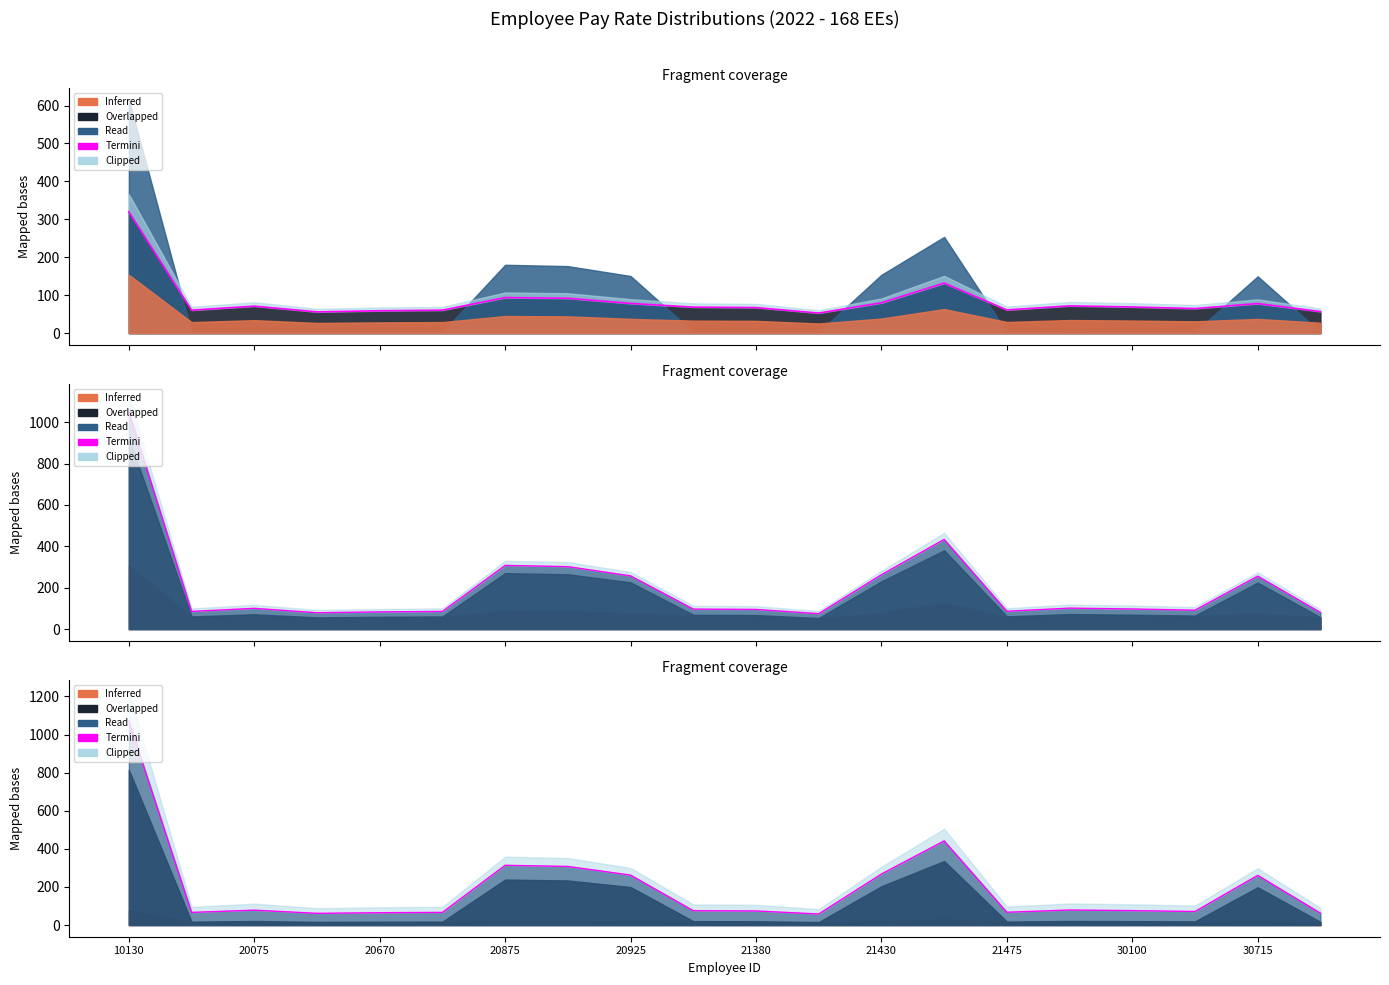

True or false: the data has more than 2 interior local peaks.

True